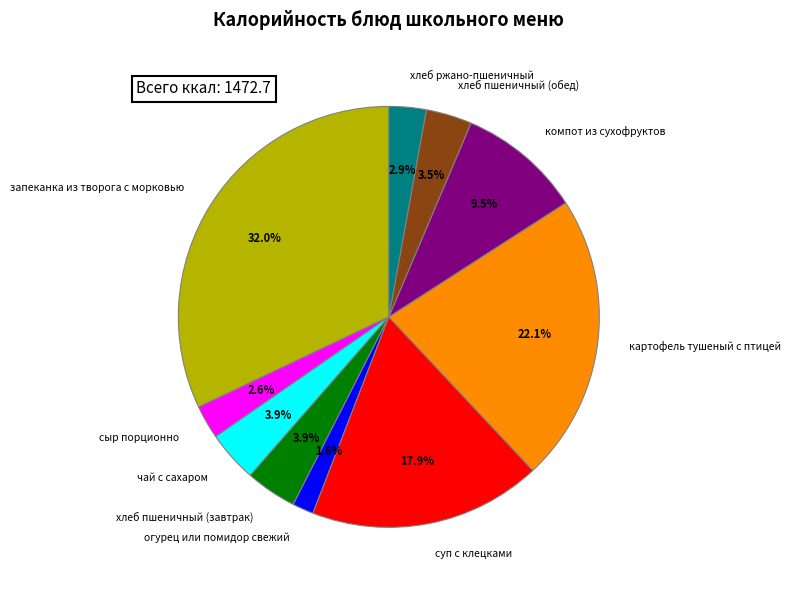

To the nearest percent, what is the difference between the огурец или помидор свежий and хлеб ржано-пшеничный slice percentages?

1%